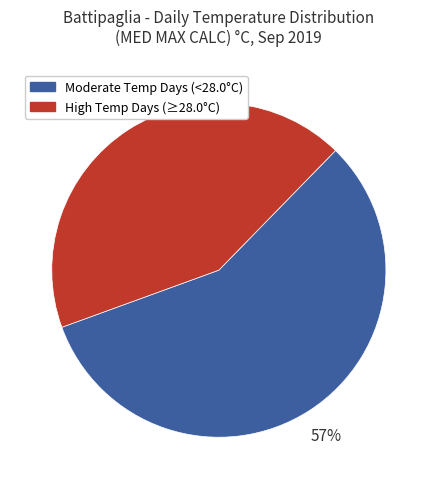

To the nearest percent, what is the average slice percentage?

50%